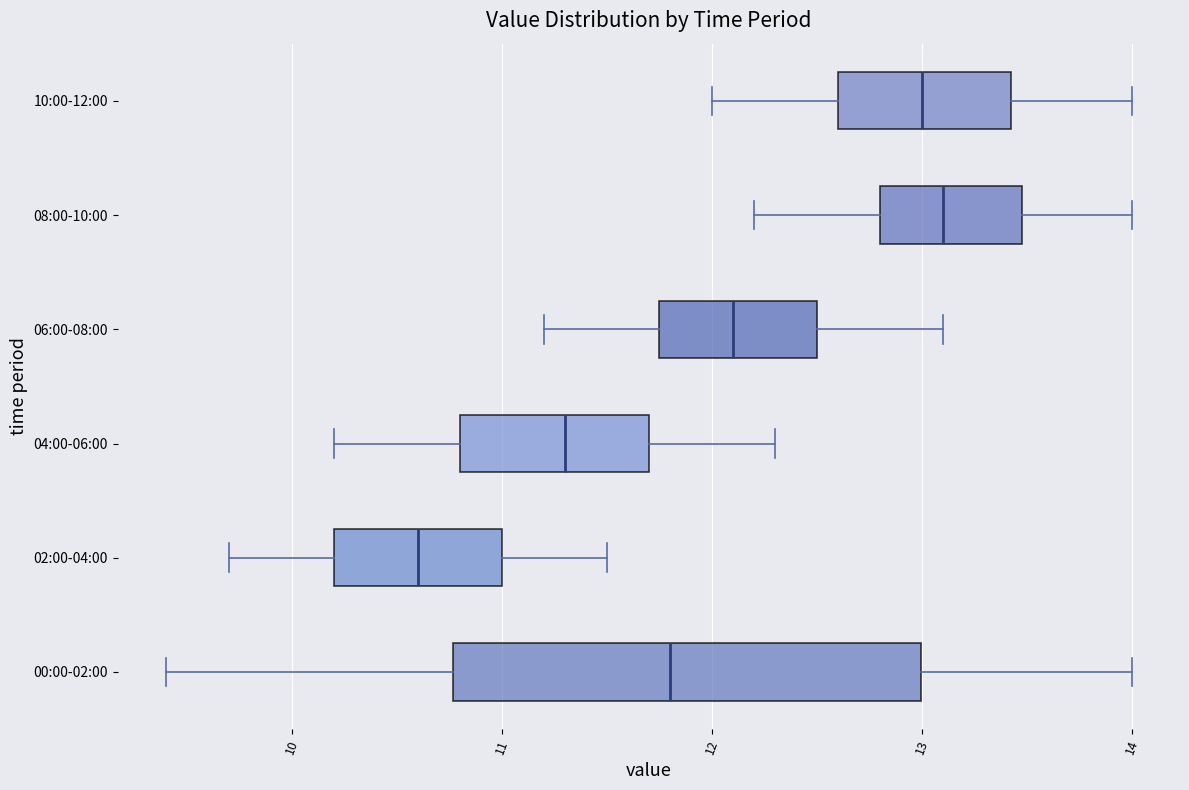

Reading bottom to top, read every box against the x-axis: the position of its median line, the range the box covers, and the ends of its whiskers. The values are not printed on the chart, so give them approximately, as read against the axis.

00:00-02:00: median 11.8, box 10.8 to 13.0, whiskers 9.4 to 14.0
02:00-04:00: median 10.6, box 10.2 to 11.0, whiskers 9.7 to 11.5
04:00-06:00: median 11.3, box 10.8 to 11.7, whiskers 10.2 to 12.3
06:00-08:00: median 12.1, box 11.8 to 12.5, whiskers 11.2 to 13.1
08:00-10:00: median 13.1, box 12.8 to 13.5, whiskers 12.2 to 14.0
10:00-12:00: median 13.0, box 12.6 to 13.4, whiskers 12.0 to 14.0